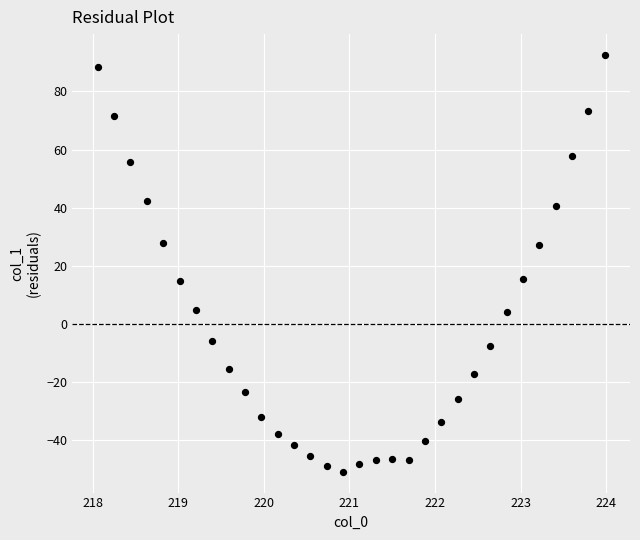

What is the range of X values (max minus min)?

5.9